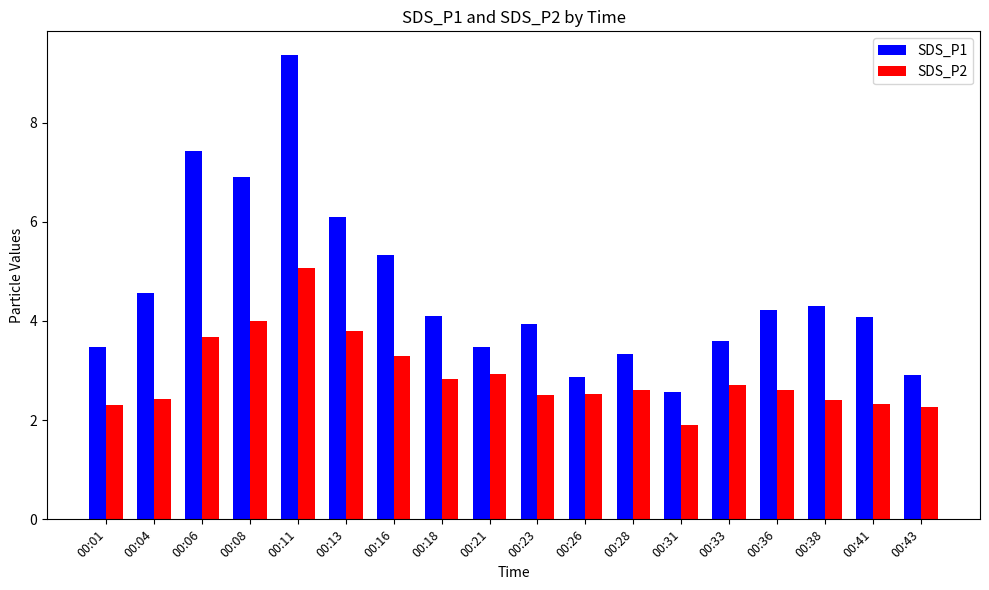

Reading left to right, what are all the values shown in this chart?

SDS_P1: 3.5	4.6	7.4	6.9	9.4	6.1	5.3	4.1	3.5	3.9	2.9	3.3	2.6	3.6	4.2	4.3	4.1	2.9
SDS_P2: 2.3	2.4	3.7	4.0	5.1	3.8	3.3	2.8	2.9	2.5	2.5	2.6	1.9	2.7	2.6	2.4	2.3	2.3